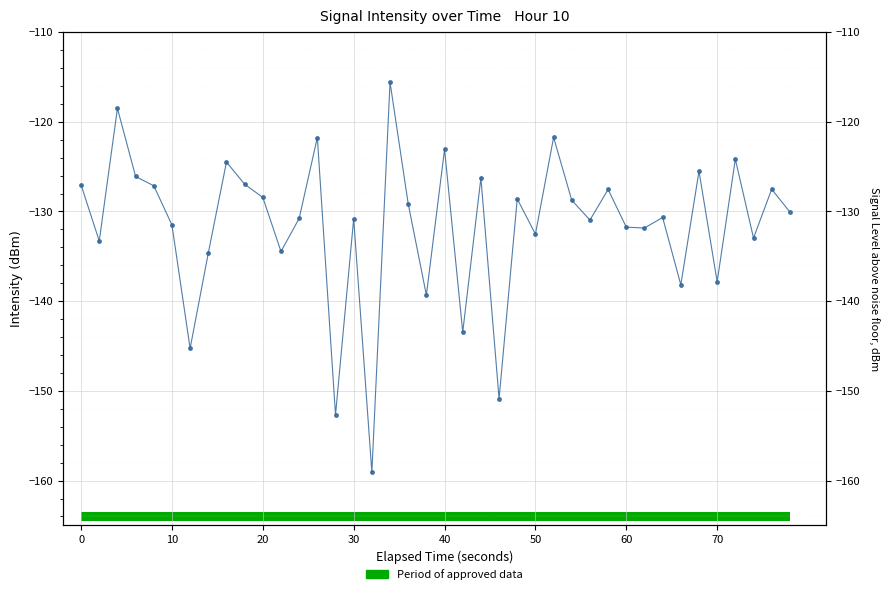

Reading left to right, transcribe all the data shown in this chart.

-127.0	-133.3	-118.5	-126.1	-127.1	-131.5	-145.3	-134.6	-124.5	-127.0	-128.4	-134.5	-130.8	-121.8	-152.7	-130.8	-159.1	-115.6	-129.2	-139.3	-123.1	-143.5	-126.3	-150.9	-128.6	-132.5	-121.7	-128.8	-131.0	-127.5	-131.8	-131.8	-130.7	-138.2	-125.5	-137.8	-124.2	-133.0	-127.5	-130.1